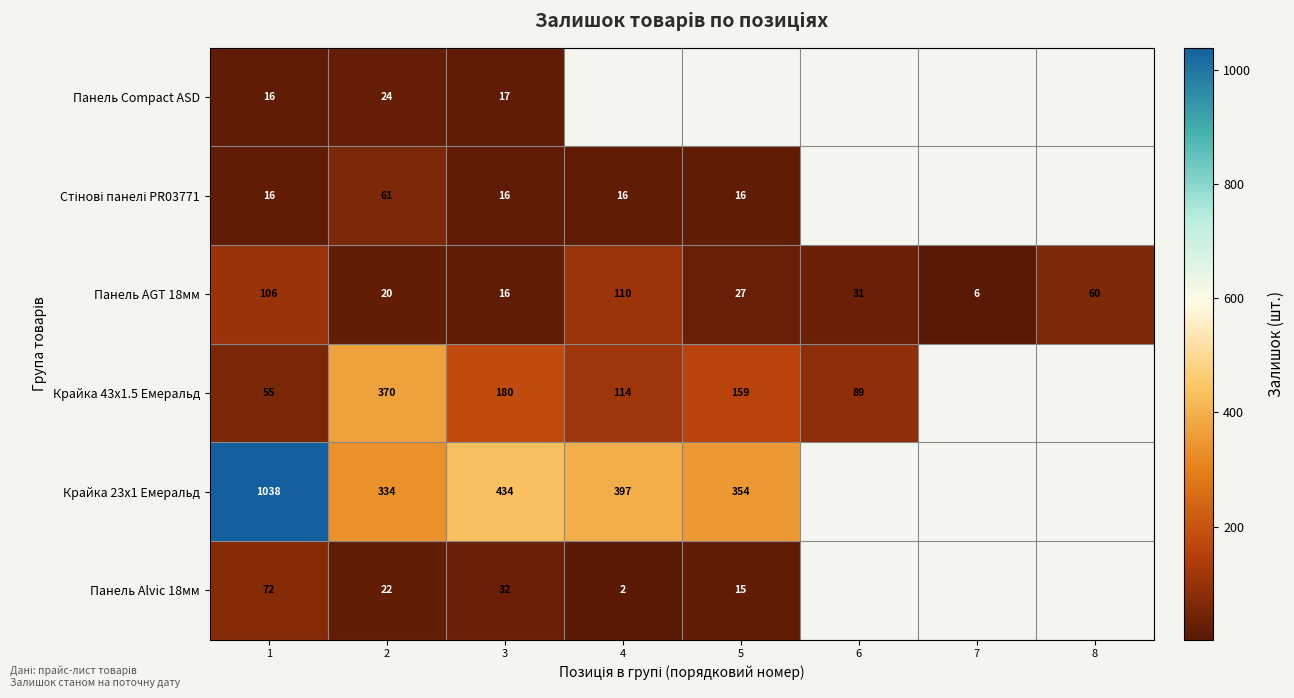

What is the sum of the Панель AGT 18мм values at 2 and 5?

47